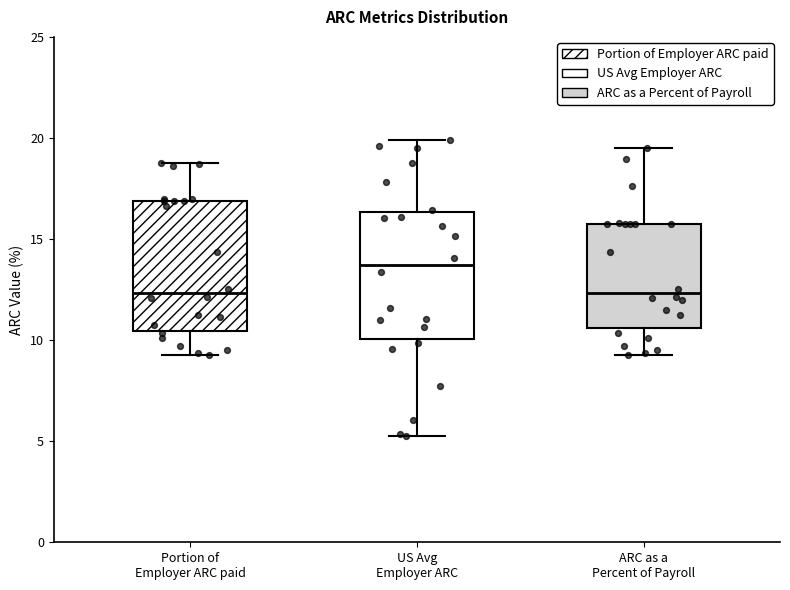

Reading left to right, read every box against the y-axis: the position of its median line, the range the box covers, and the ends of its whiskers. The values are not printed on the chart, so give them approximately, as read against the axis.

Portion of Employer ARC paid: median 12.5, box 10.5 to 17.0, whiskers 9.5 to 19.0
US Avg Employer ARC: median 13.5, box 10.0 to 16.5, whiskers 5.0 to 20.0
ARC as a Percent of Payroll: median 12.5, box 10.5 to 16.0, whiskers 9.5 to 19.5